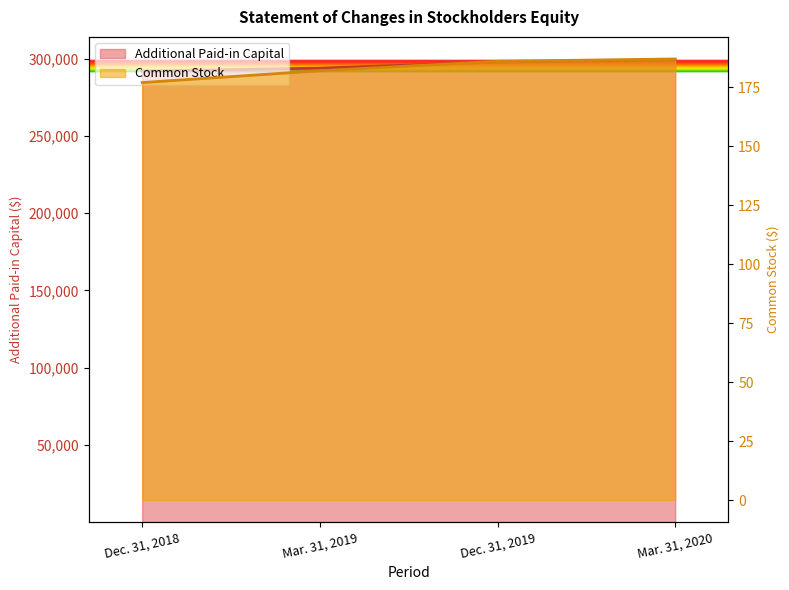

What is the lowest value of the Common Stock series?

177